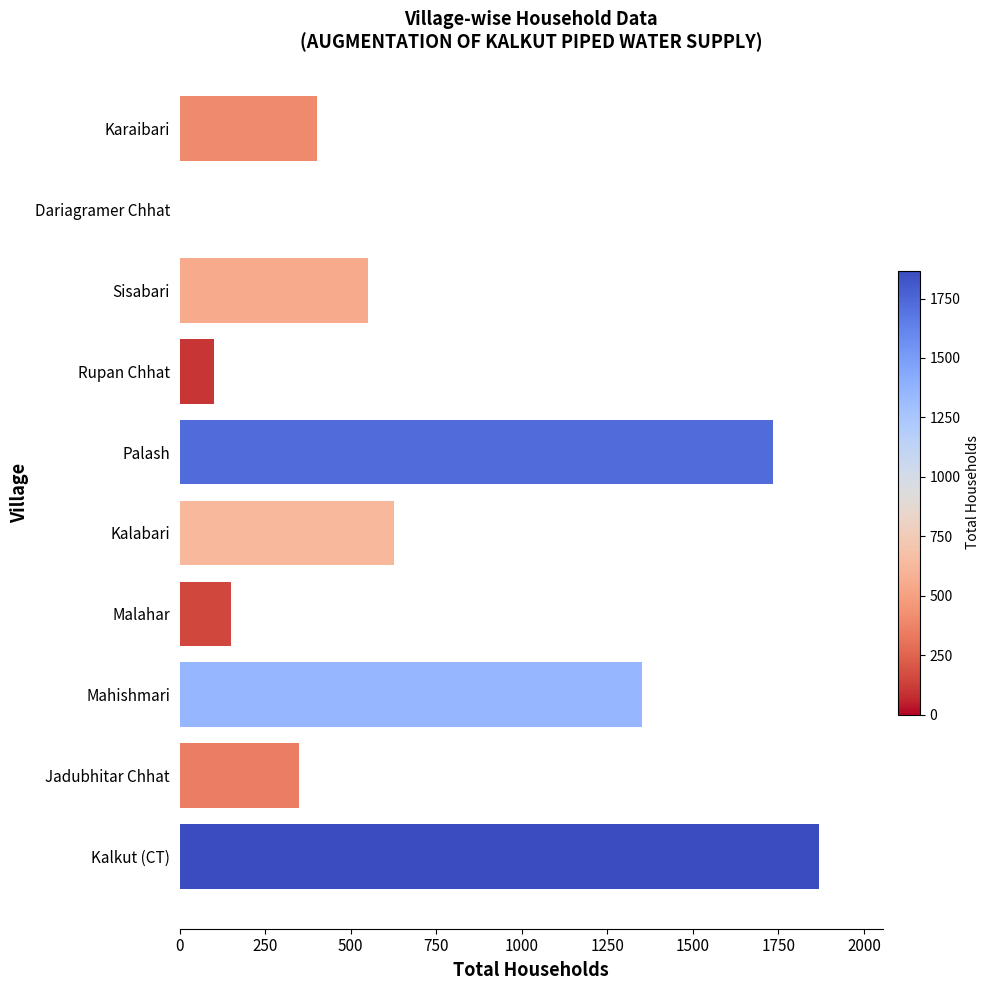

What is the change in value from Karaibari to Kalkut (CT)?

+1468